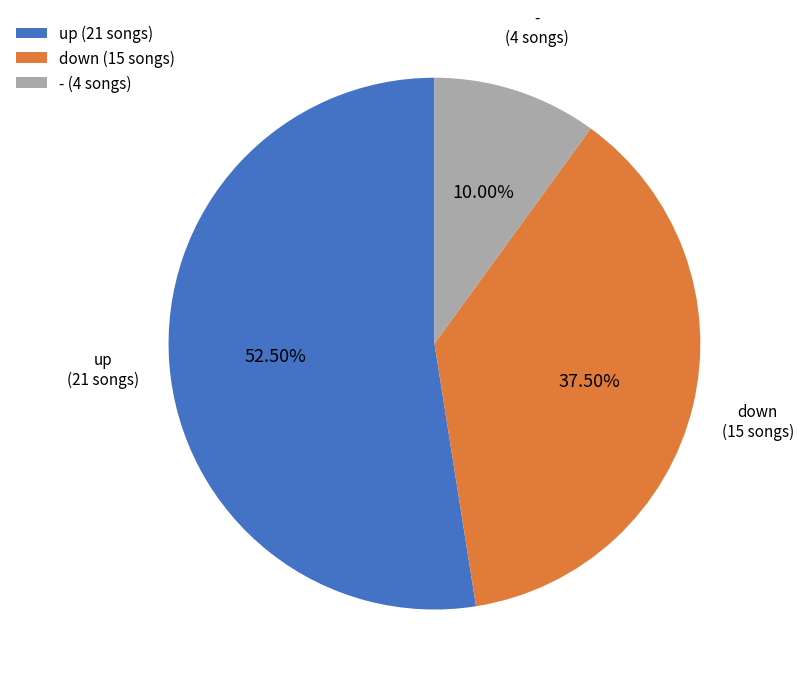

The - slice represents 1% of the pie. True or false?

False